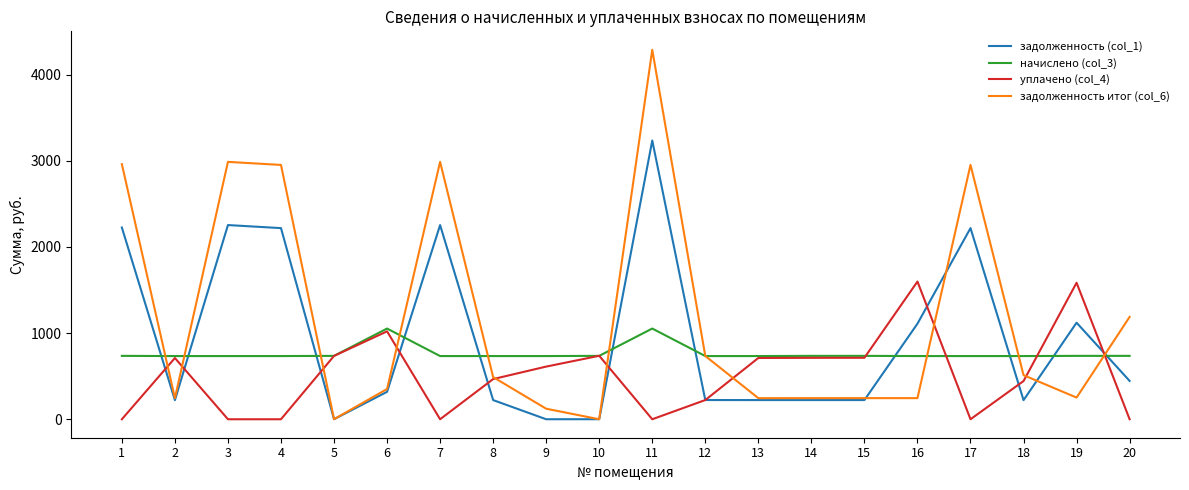

The value of уплачено (col_4) at 2 is 321.1. True or false?

False